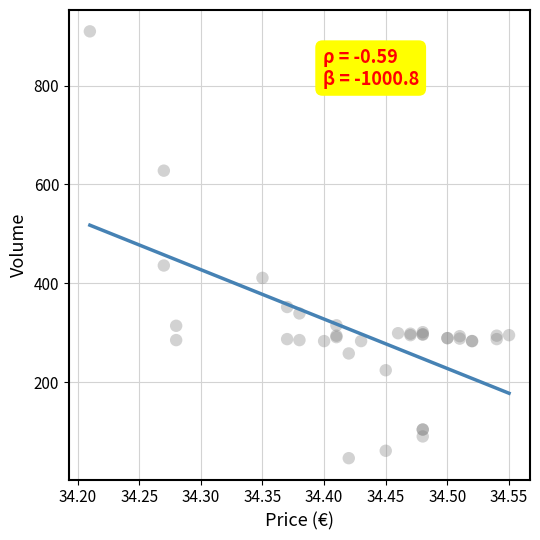

What Y value in the scatter plot is closest to 478?

436